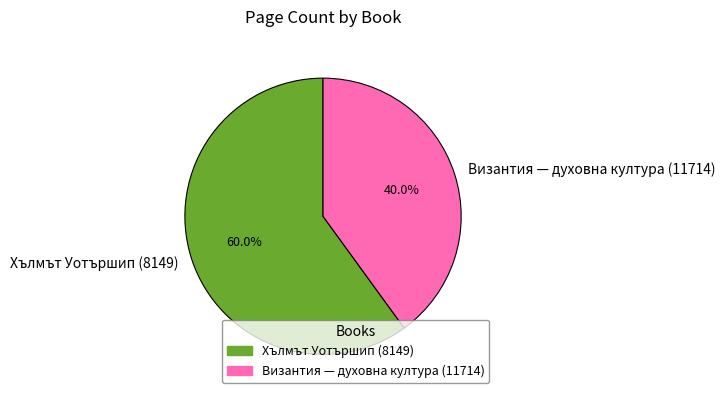

Do Византия — духовна култура (11714) and Хълмът Уотършип (8149) together represent more than half of the pie?

Yes